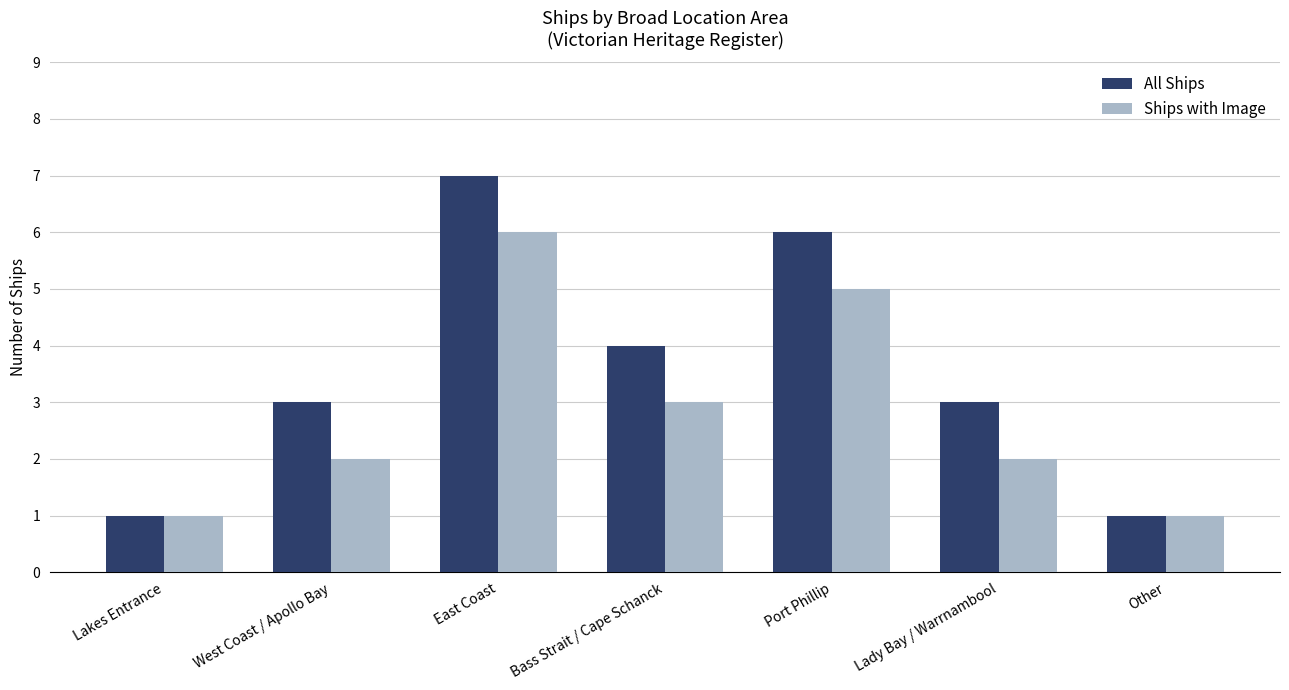

What are all the series names shown in the legend?

All Ships, Ships with Image